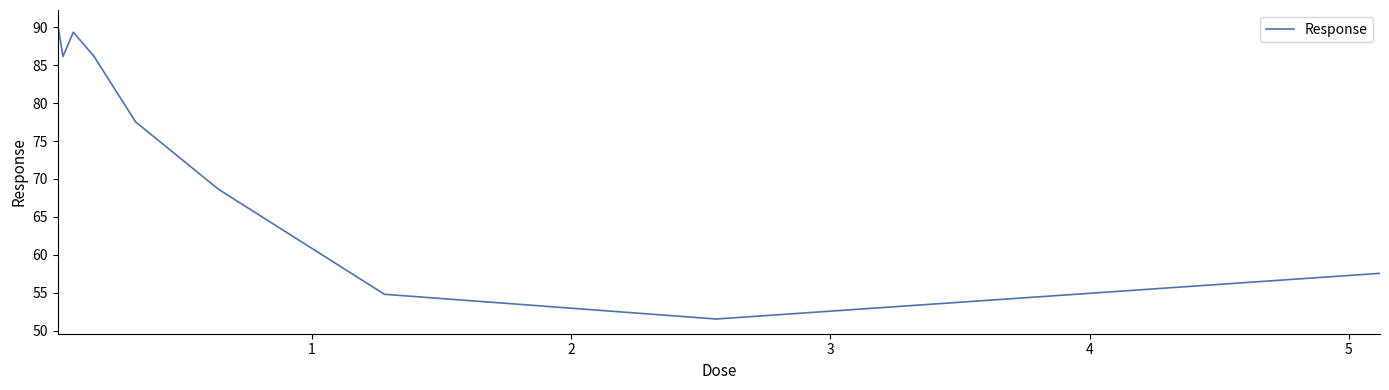

What is the greatest value displayed?

90.3